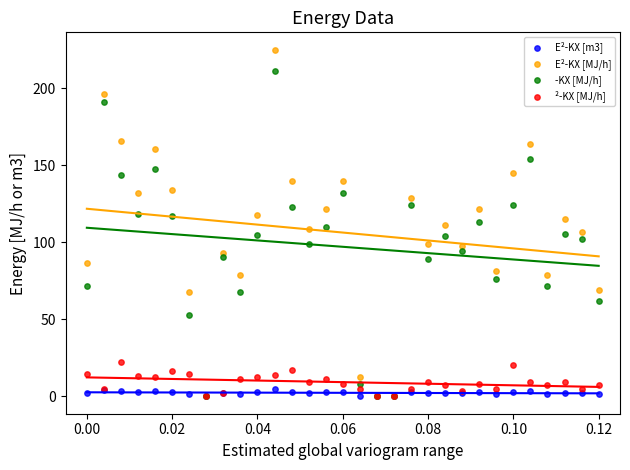

Which series reaches the maximum Y coordinate?

E²-KX [MJ/h]